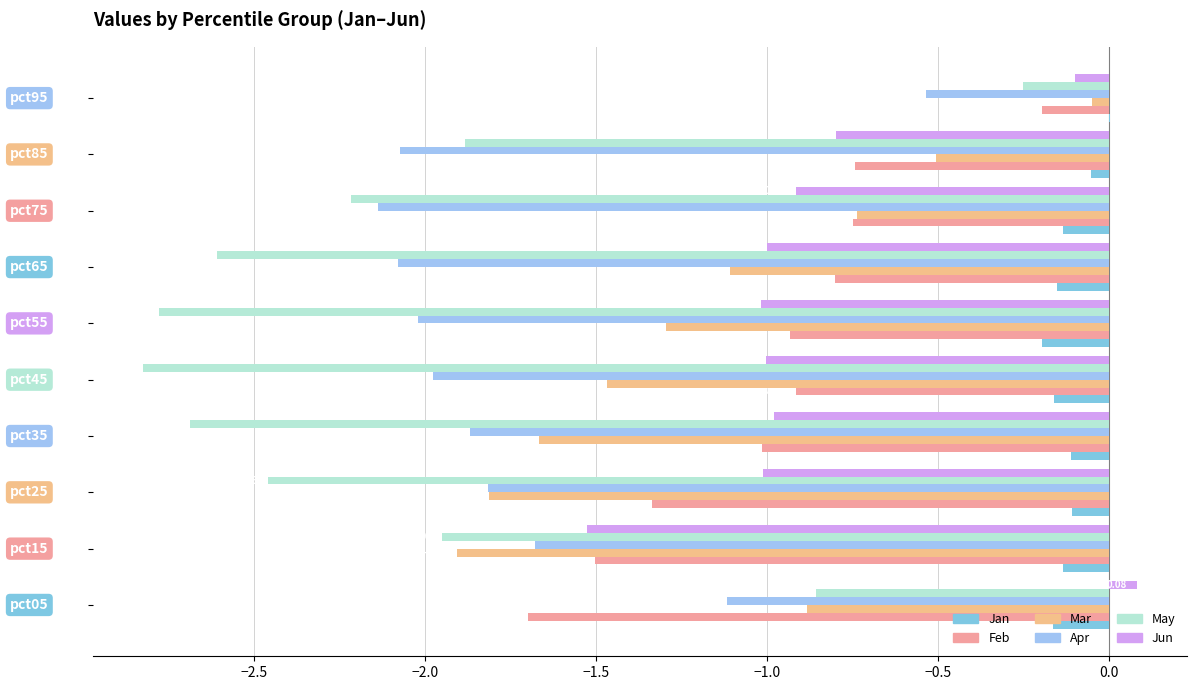

Count the number of categories in the chart.

10